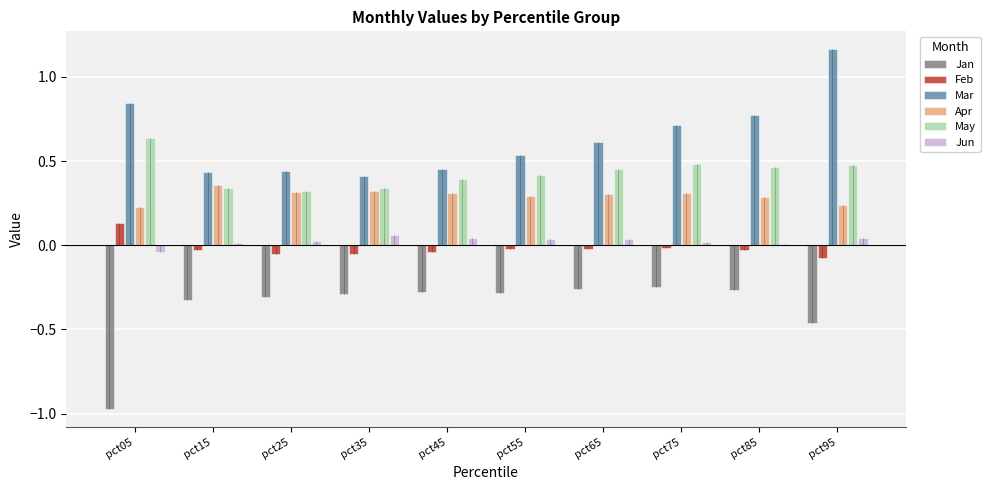

Which category has the lowest value across all series?

pct05